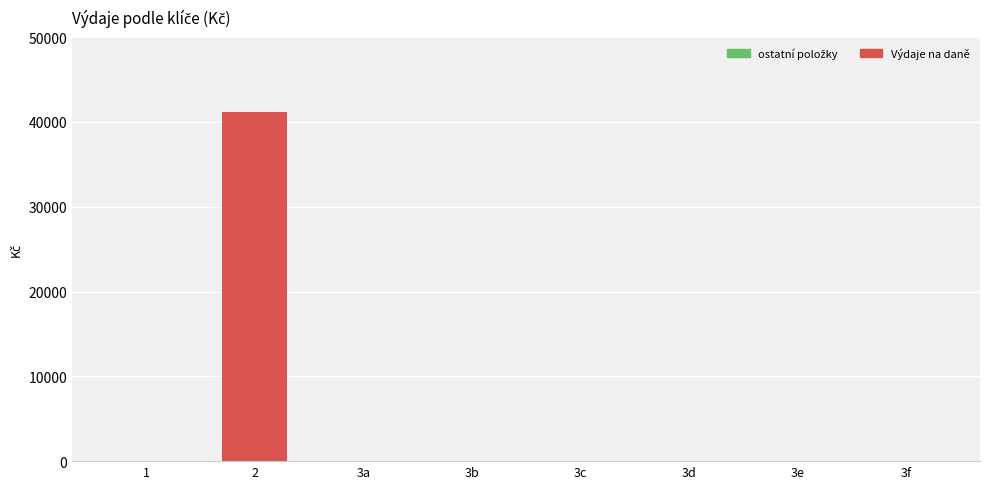

Is it true that the value at 3a is 24876?

False